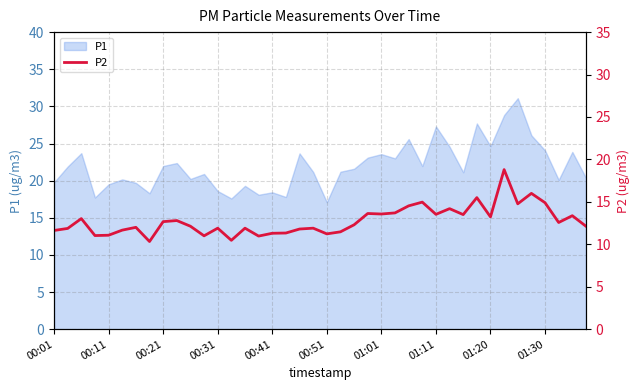

Where is the data nearest to the value 14?

29